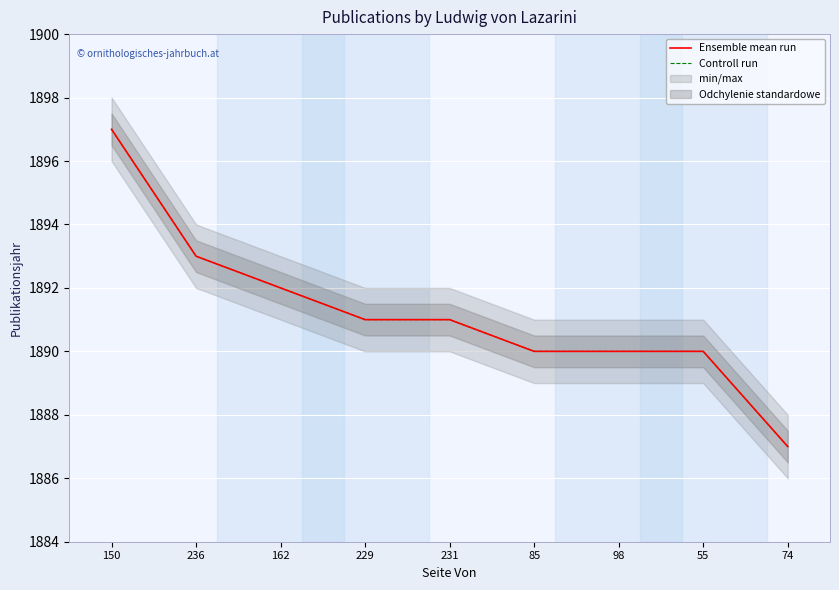

Reading right to left, list all the values displayed in this chart.

Ensemble mean run: 74=1887	55=1890	98=1890	85=1890	231=1891	229=1891	162=1892	236=1893	150=1897
Controll run: 74=1887	55=1890	98=1890	85=1890	231=1891	229=1891	162=1892	236=1893	150=1897